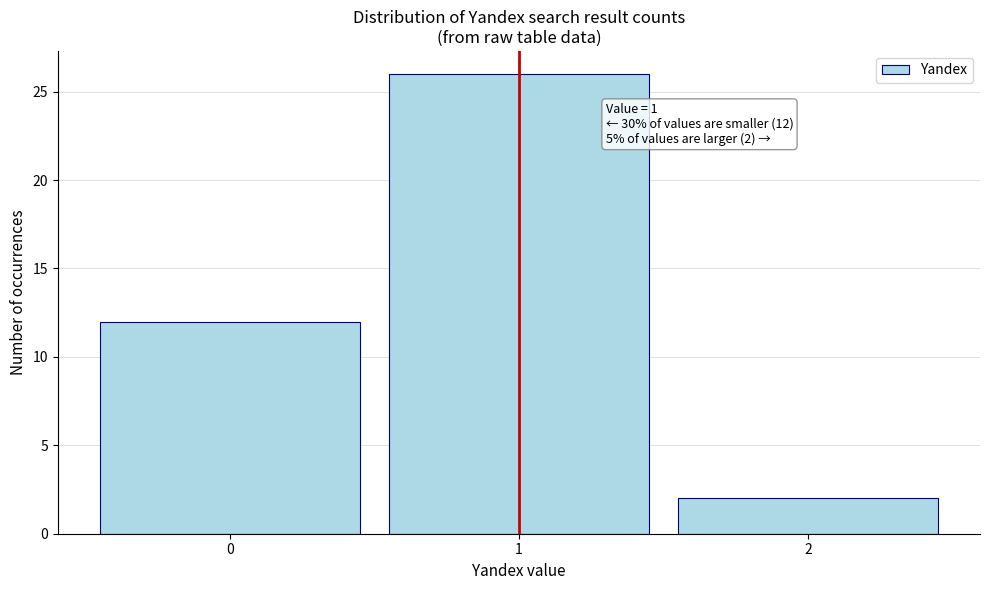

Over which range of the x-axis is the bar tallest?

0.5 to 1.5